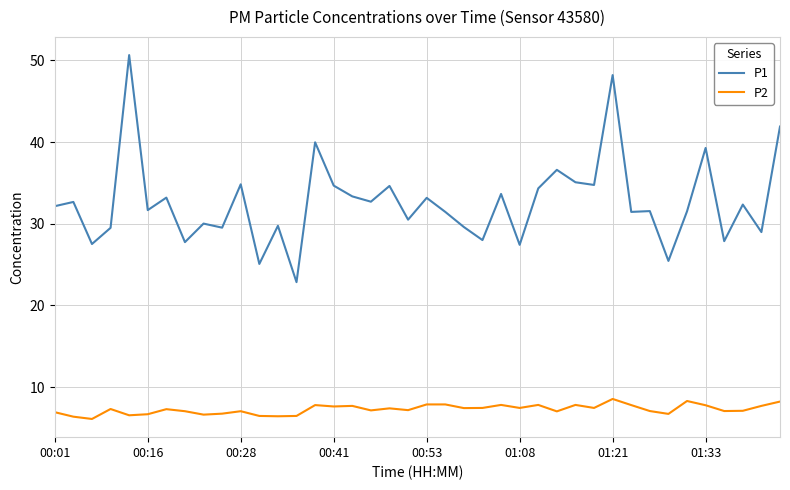

What are all the series names shown in the legend?

P1, P2